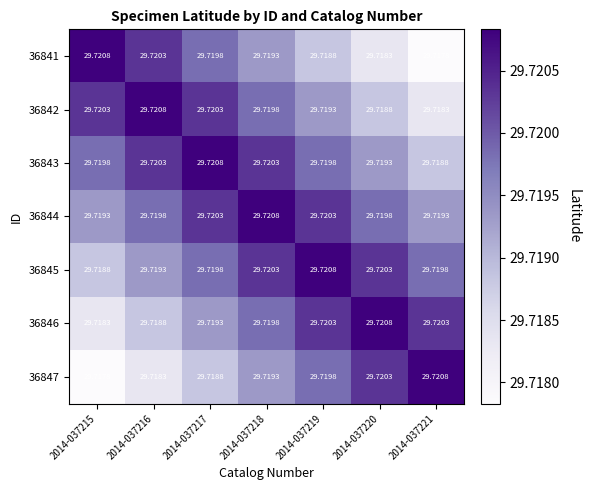

How many series are shown in this chart?

7